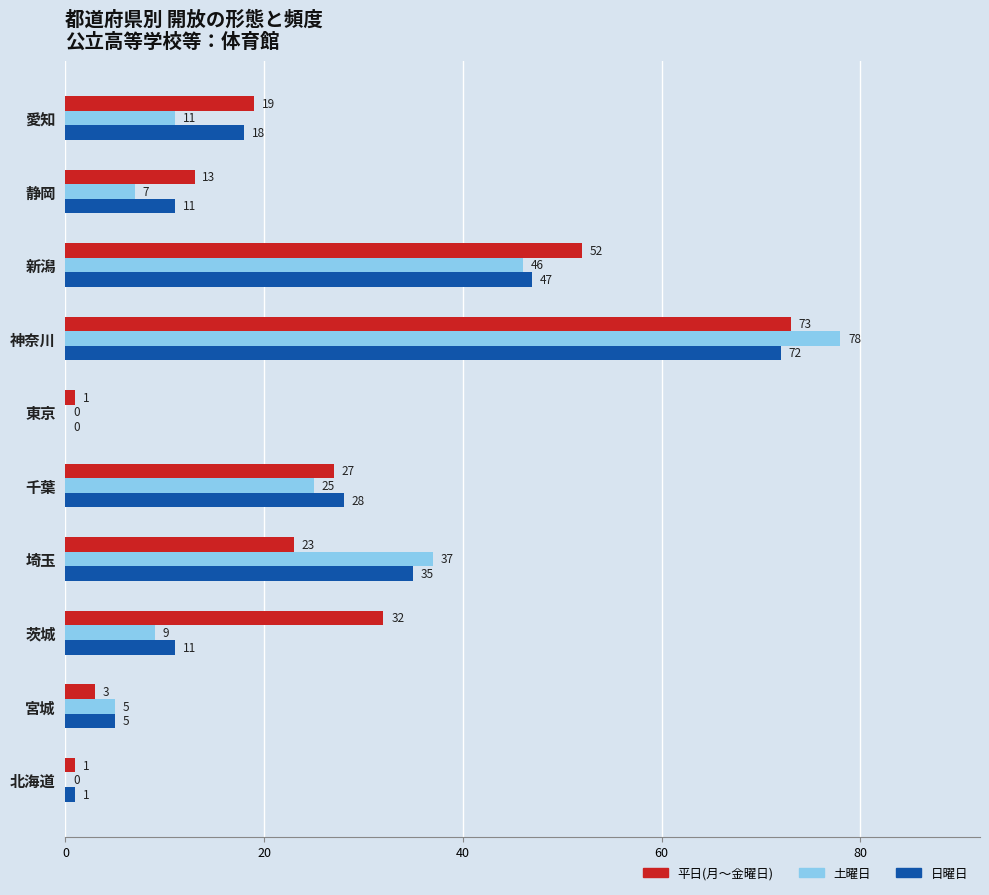

Is it true that 平日(月～金曜日) equals 23 at 静岡?

False